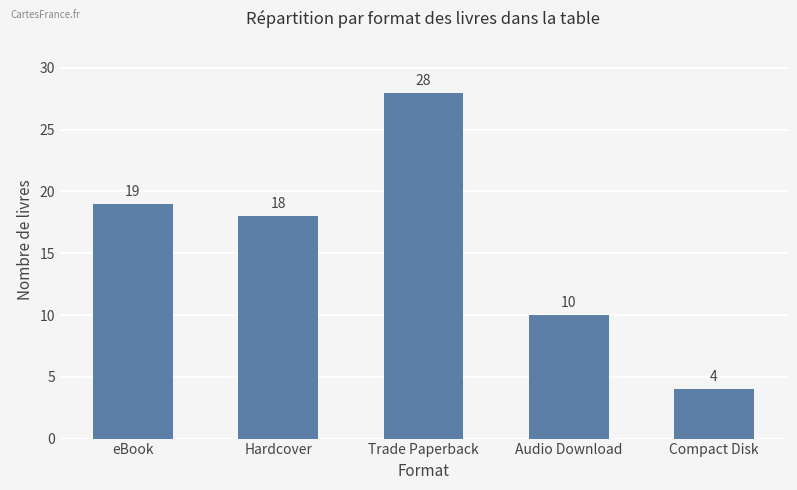

Count the number of data series in this chart.

1